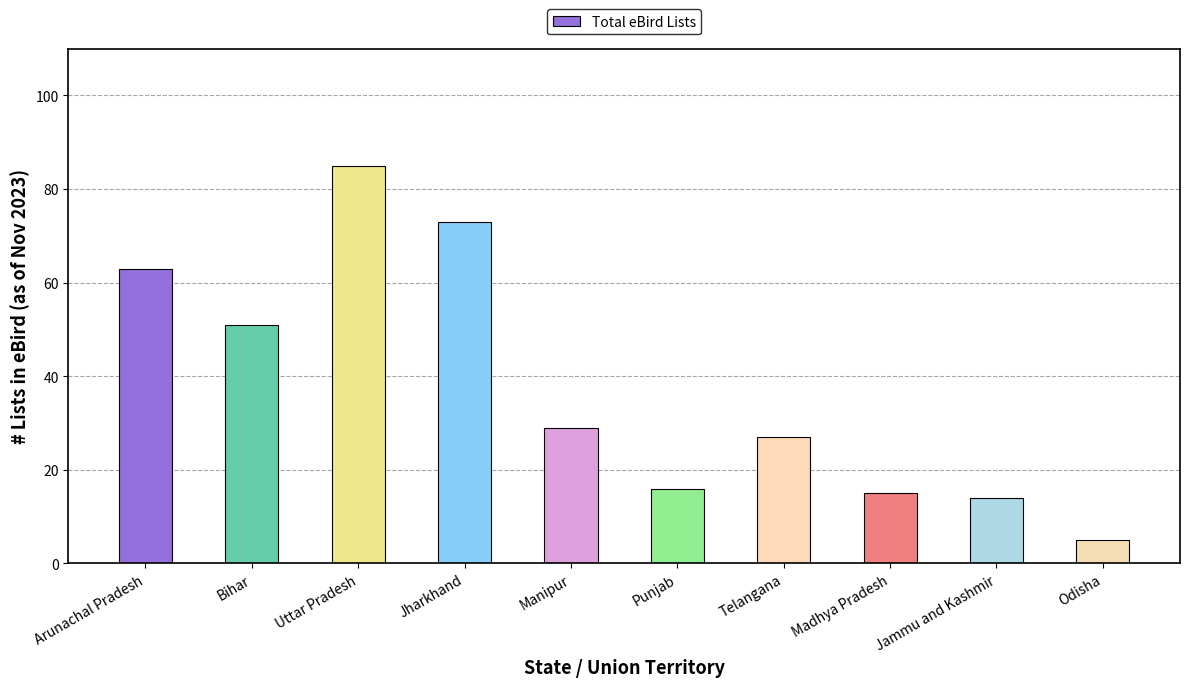

How many bars are there in total?

10